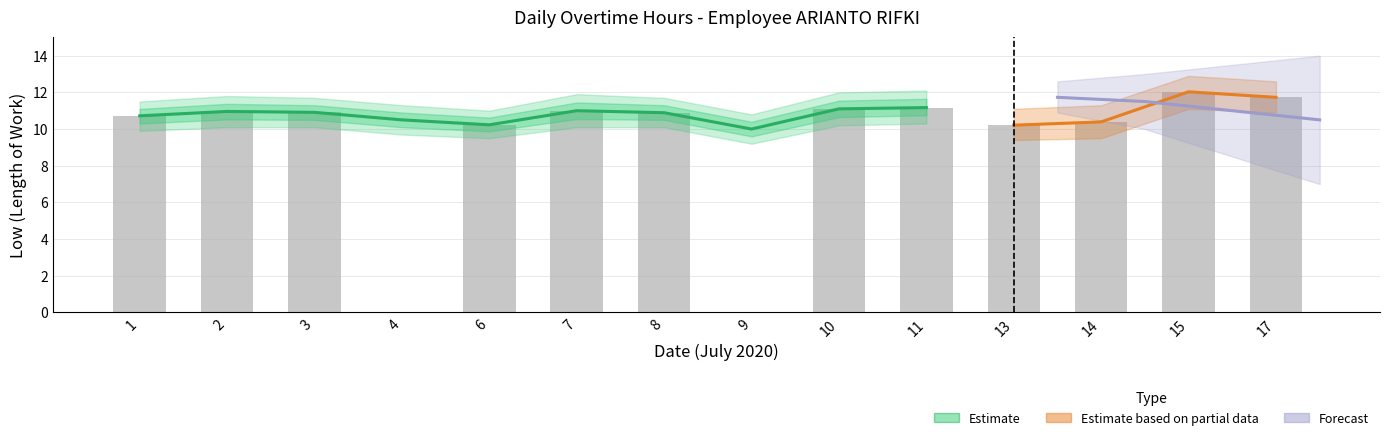

What is the value of the 2nd bar from the left?

11.0